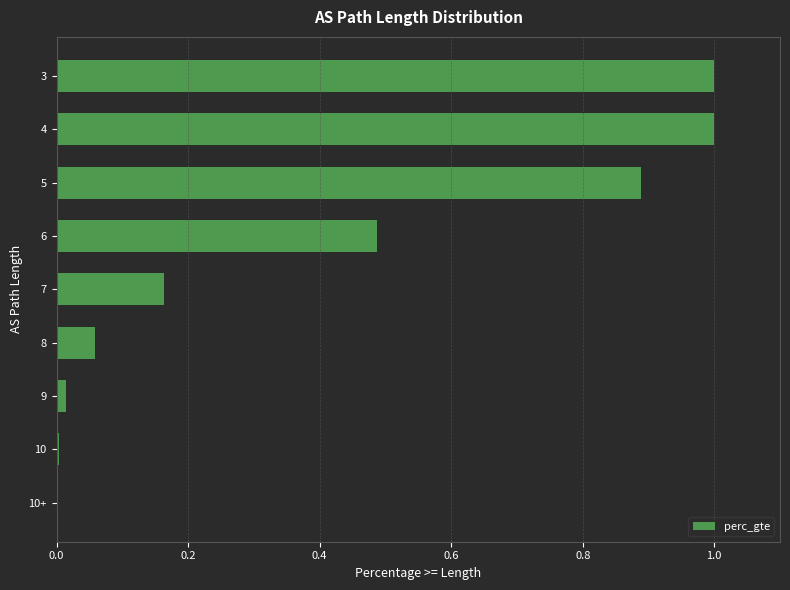

What is the greatest value displayed?

1.0